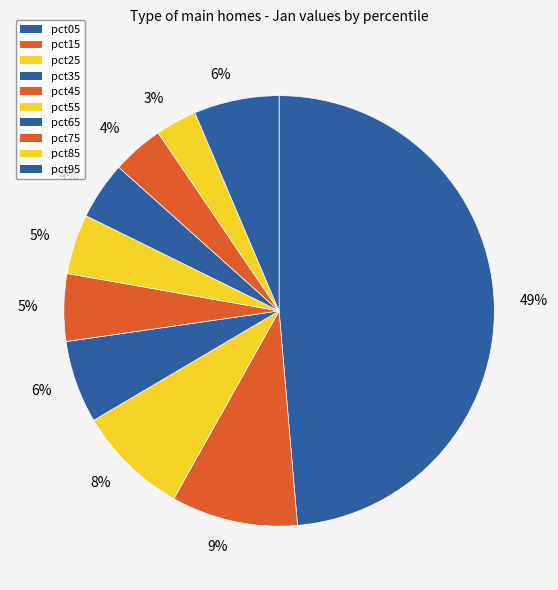

How many segments does this pie chart have?

10